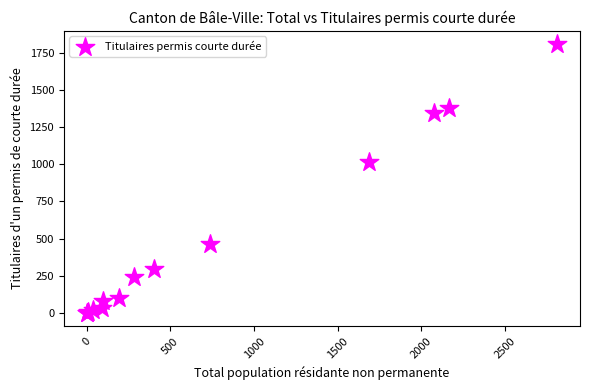

What Y value in the scatter plot is closest to 903?

1017